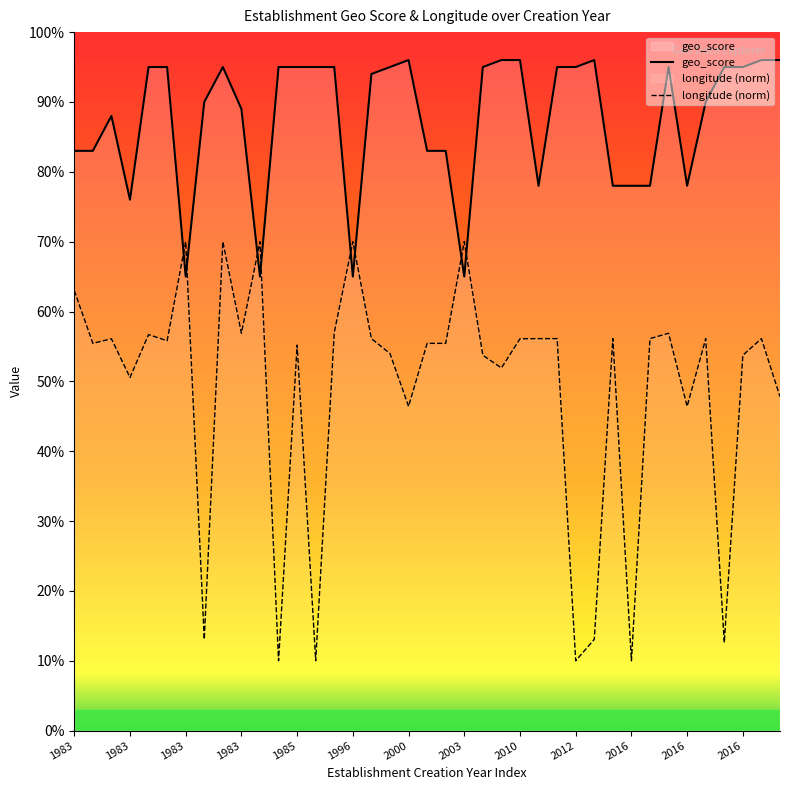

Where is the first local minimum for geo_score?

1983